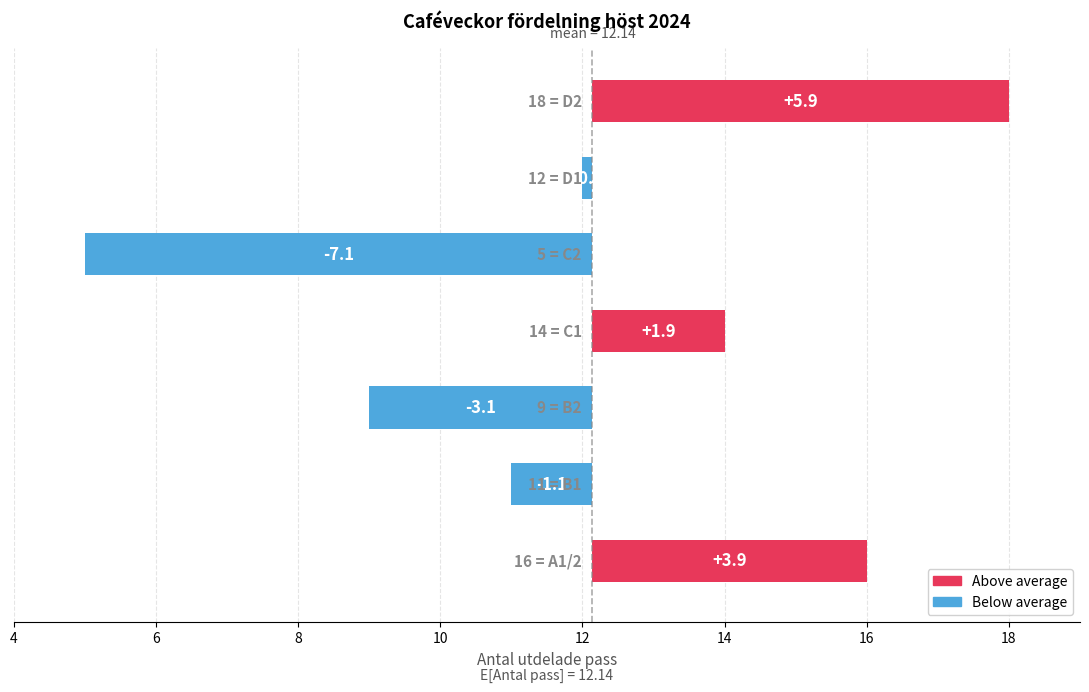

Reading right to left, extract all data points from this chart.

5.9	-0.1	-7.1	1.9	-3.1	-1.1	3.9